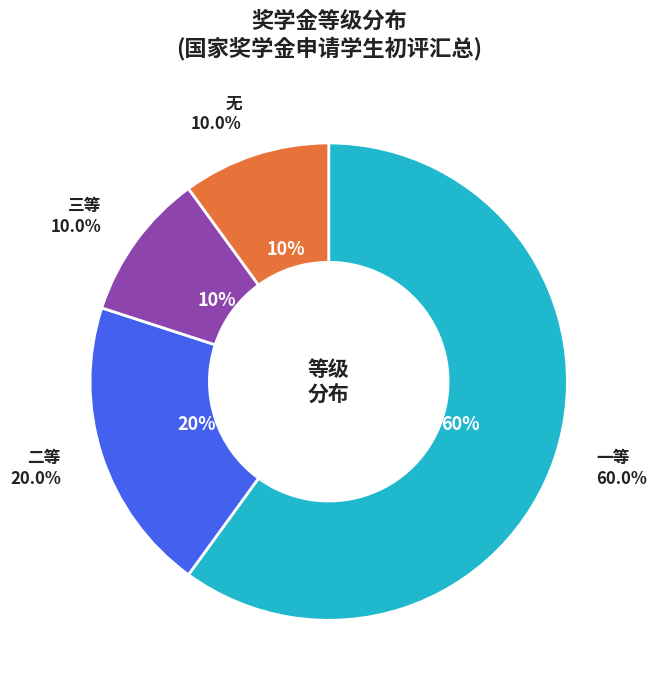

True or false: 一等 accounts for 60% of the total.

True